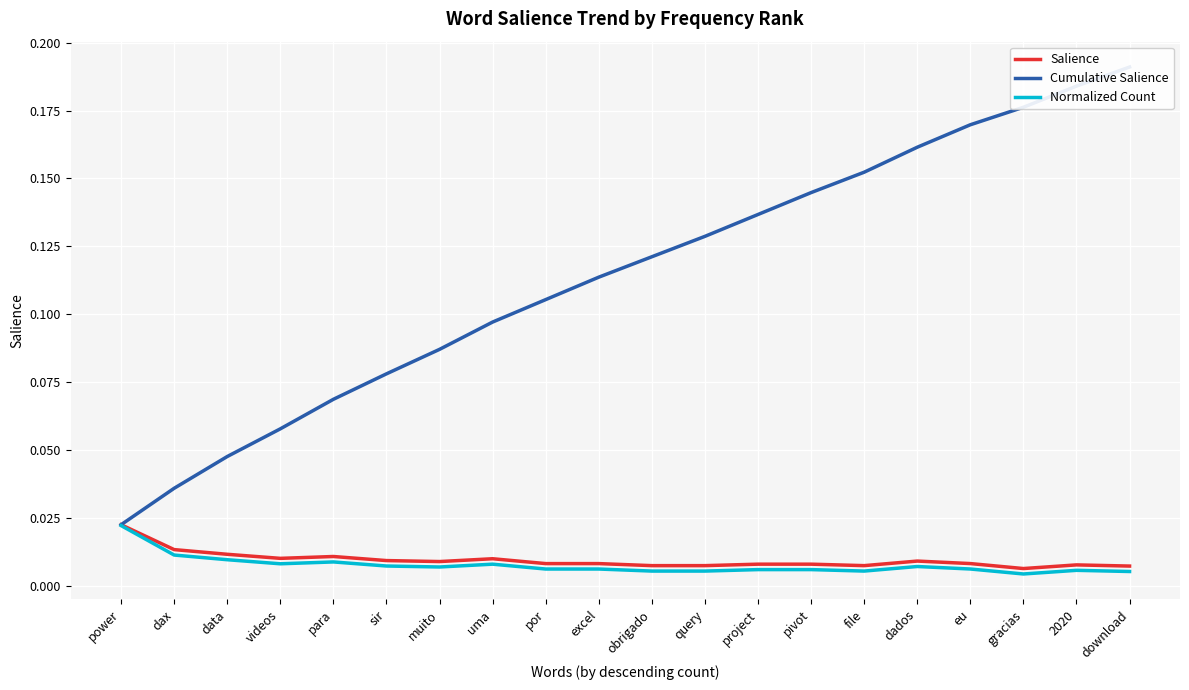

What is the label of the 12th point from the left?

query